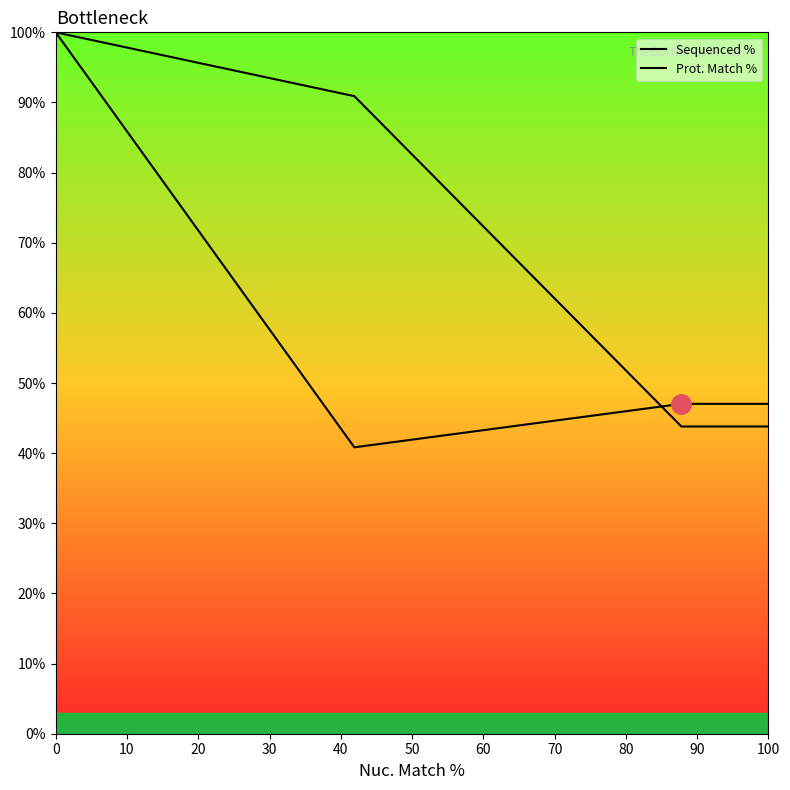

List the series in order of their overall mean, highest first.

Prot. Match %, Sequenced %